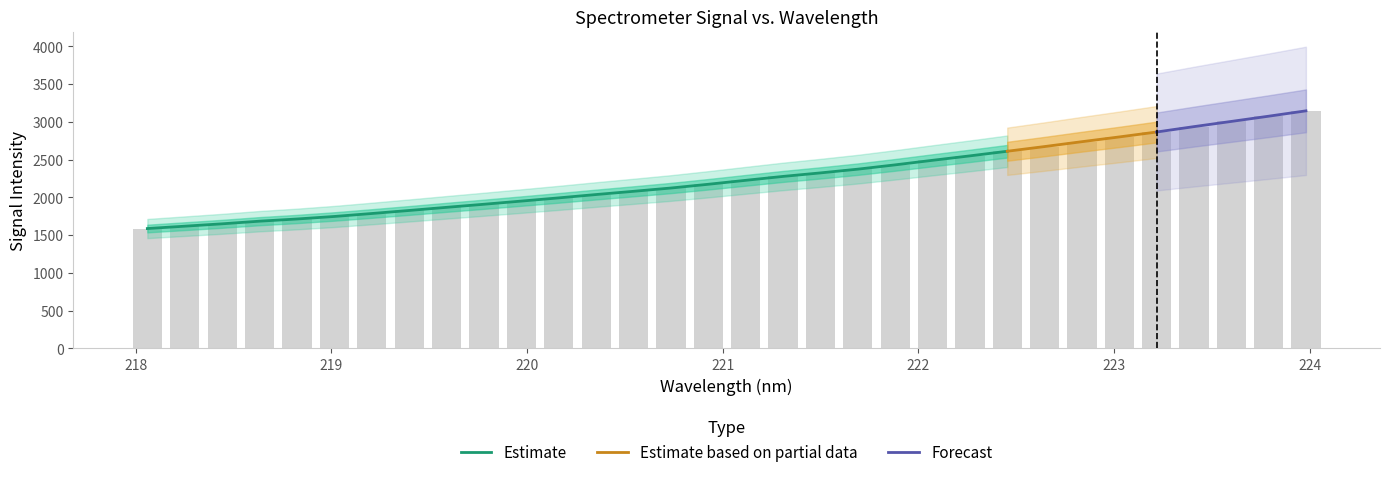

What is the average value?

2258.4